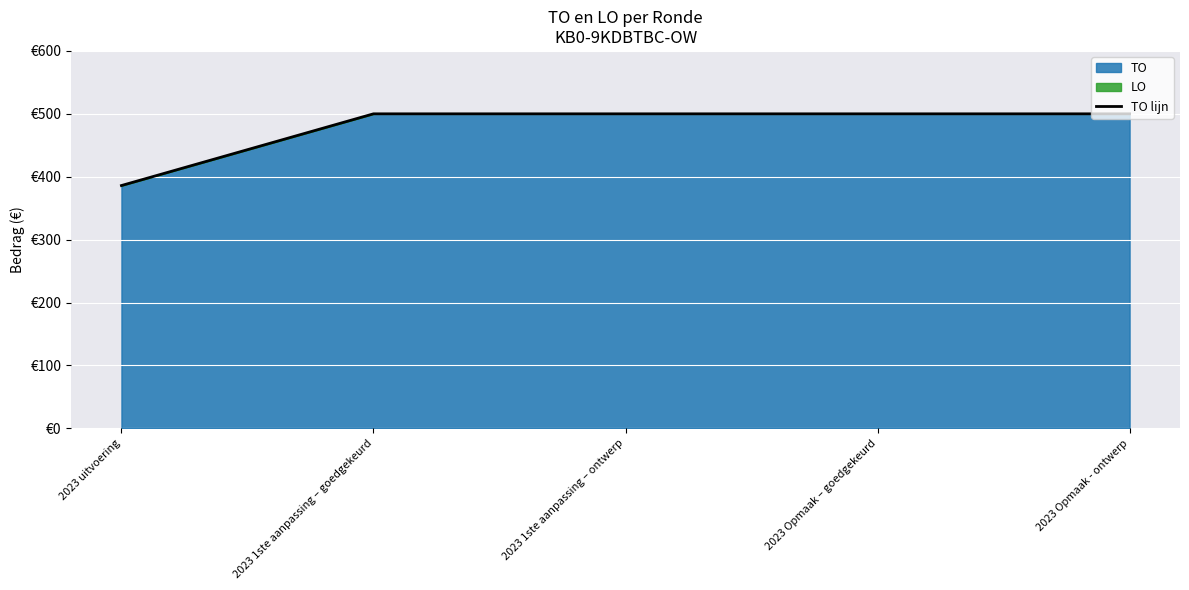

Is it true that the value at 2023 uitvoering is 682?

False